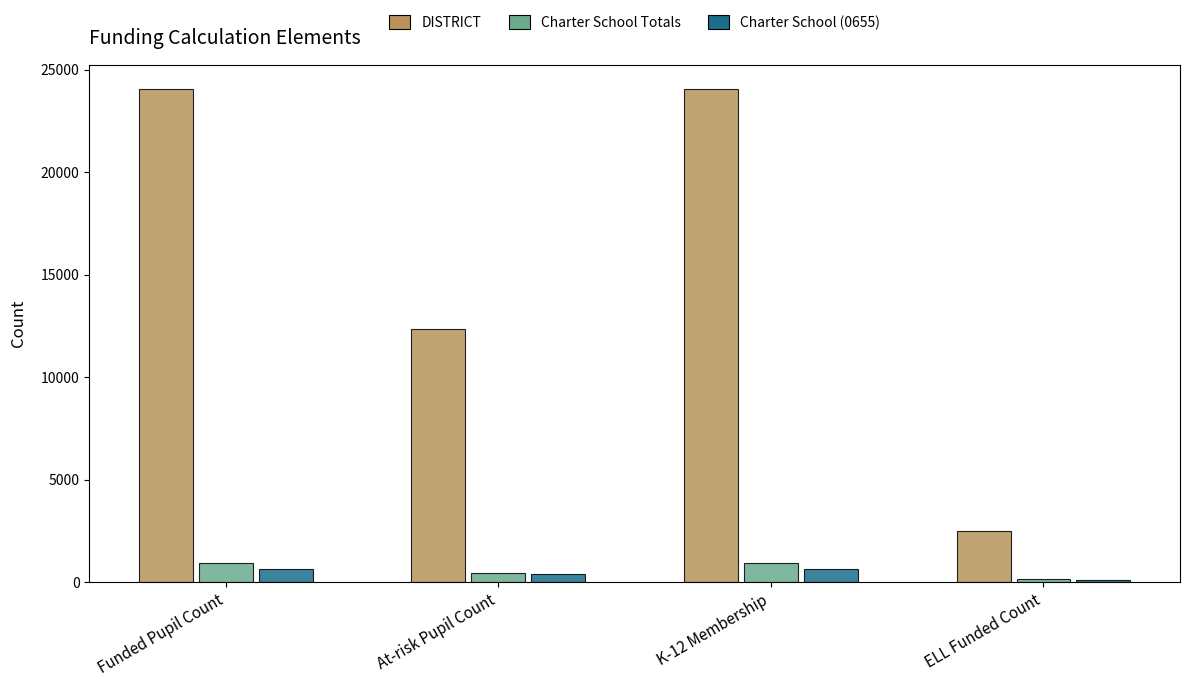

What is the difference between the highest and lowest values at K-12 Membership?

23414.0